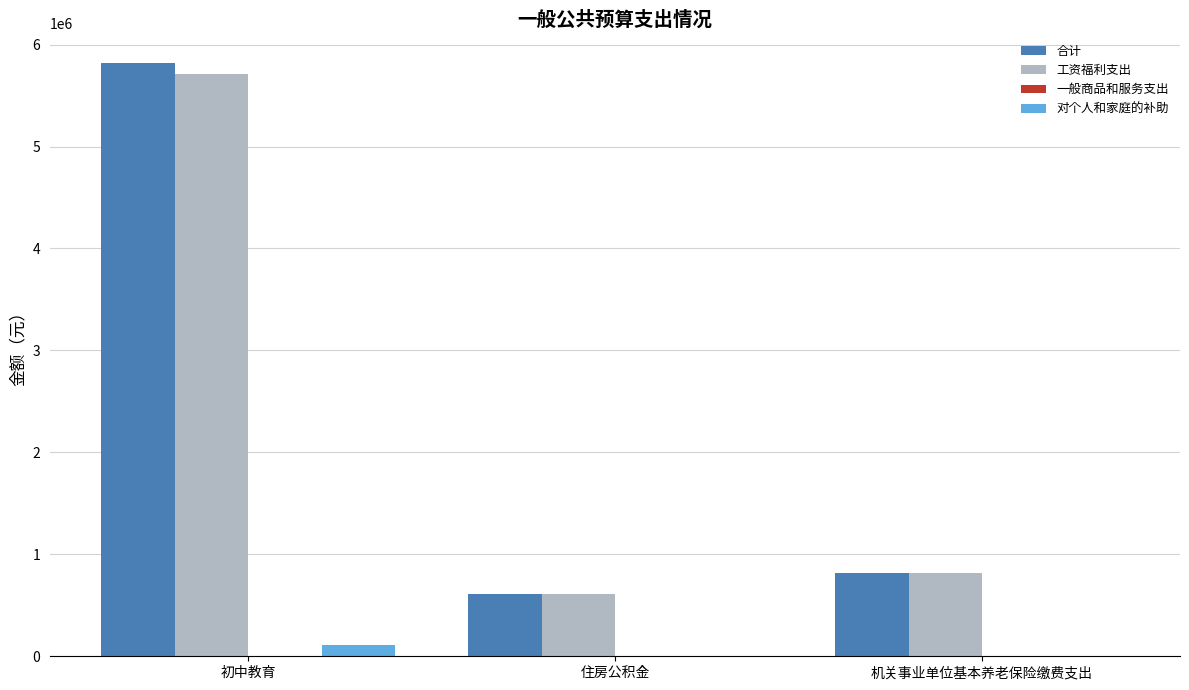

Which series changed the most between 初中教育 and 机关事业单位基本养老保险缴费支出?

合计